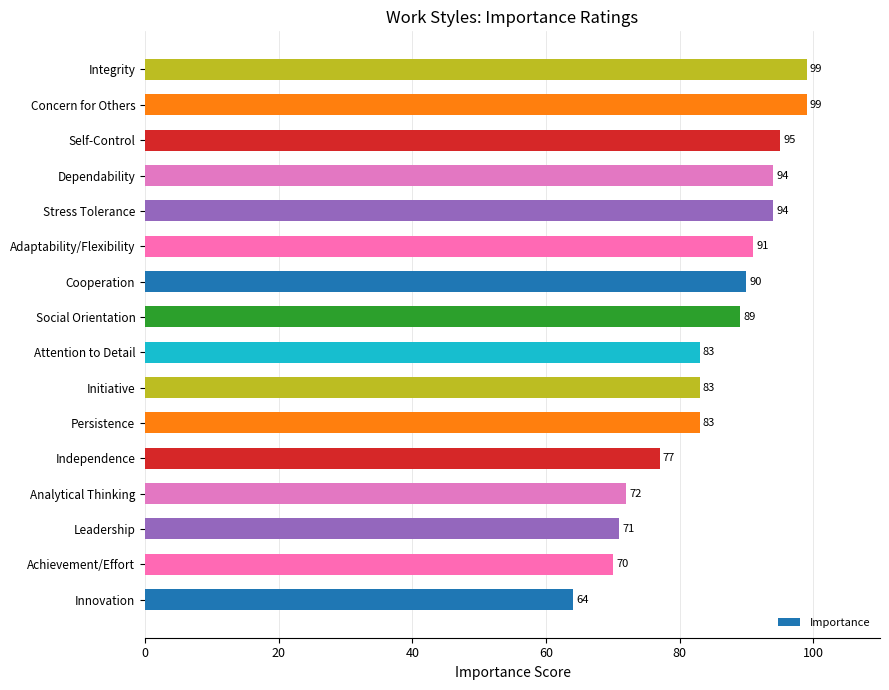

Are the bars grouped side by side (vs. stacked)?

No